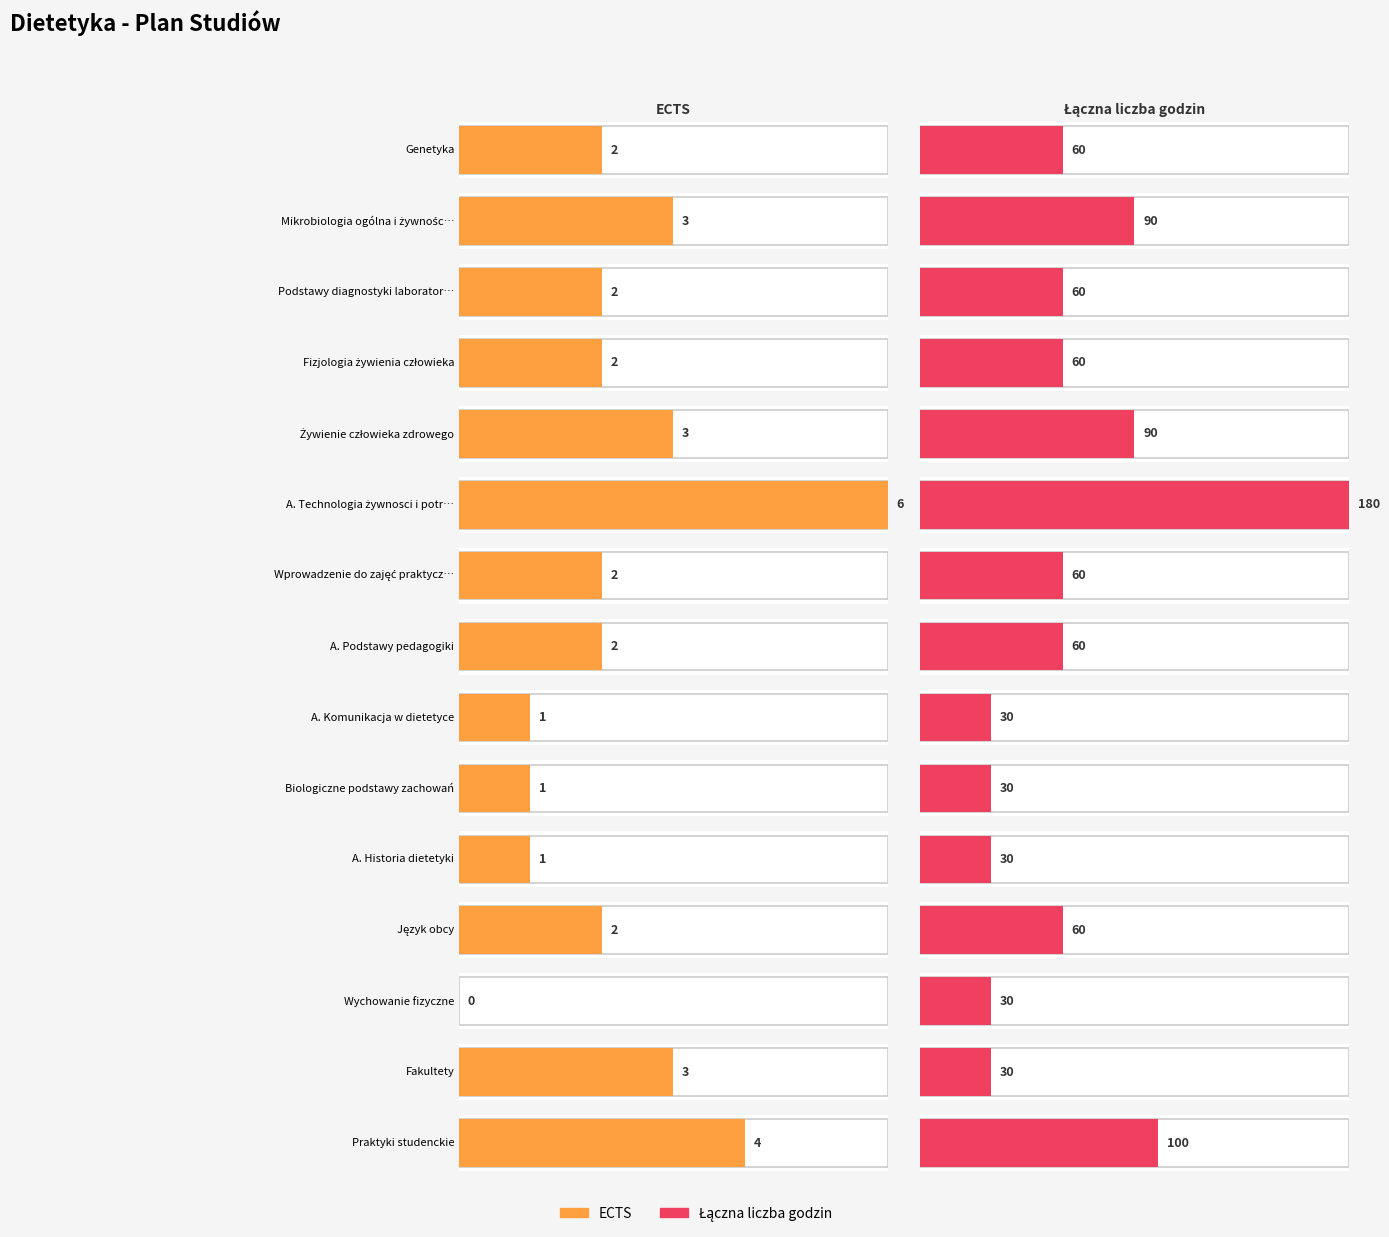

Is it true that ECTS equals 3 at Żywienie człowieka zdrowego?

True